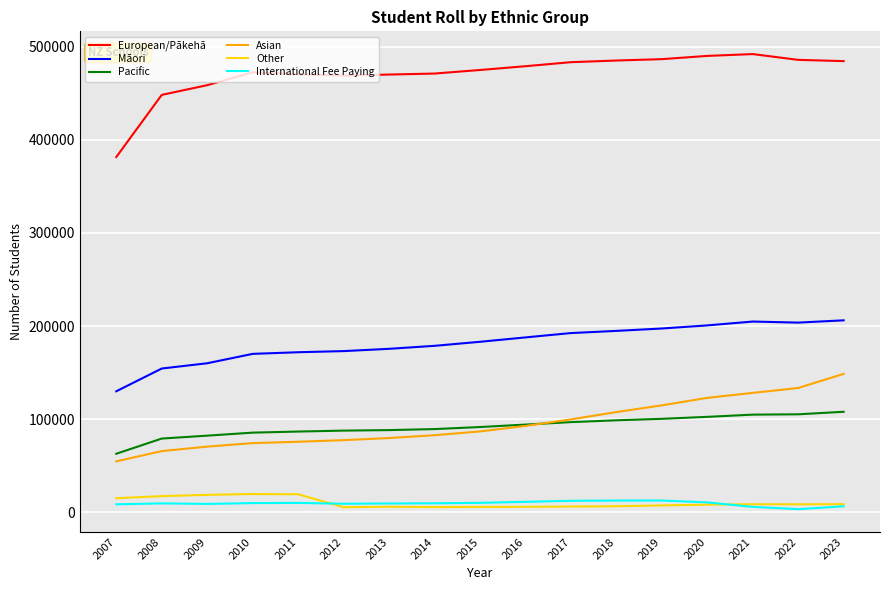

What is the maximum value for Other?

19403